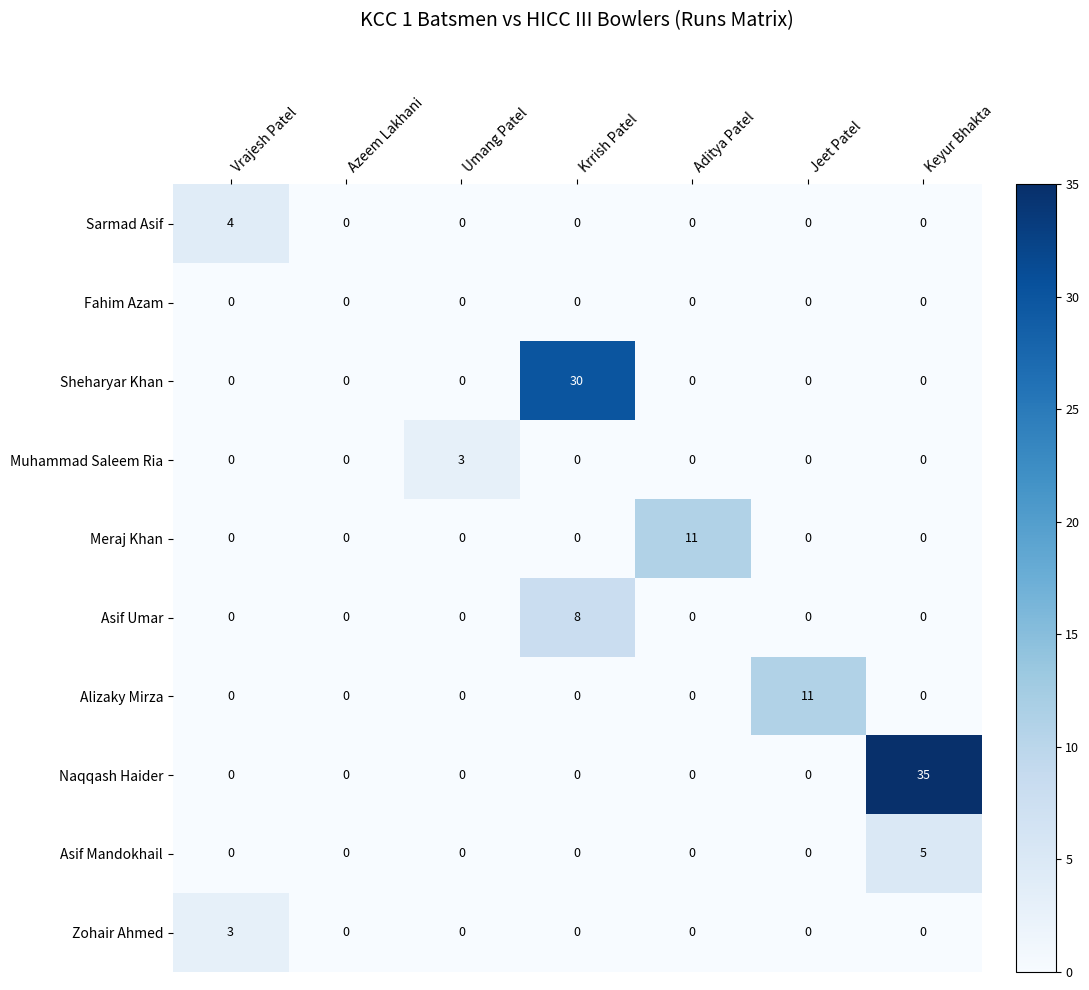

What is the total value across all series at Vrajesh Patel?

7